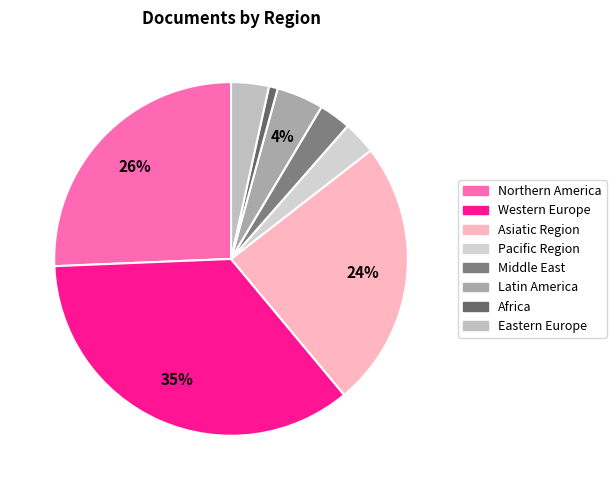

Count the number of slices in the pie.

8